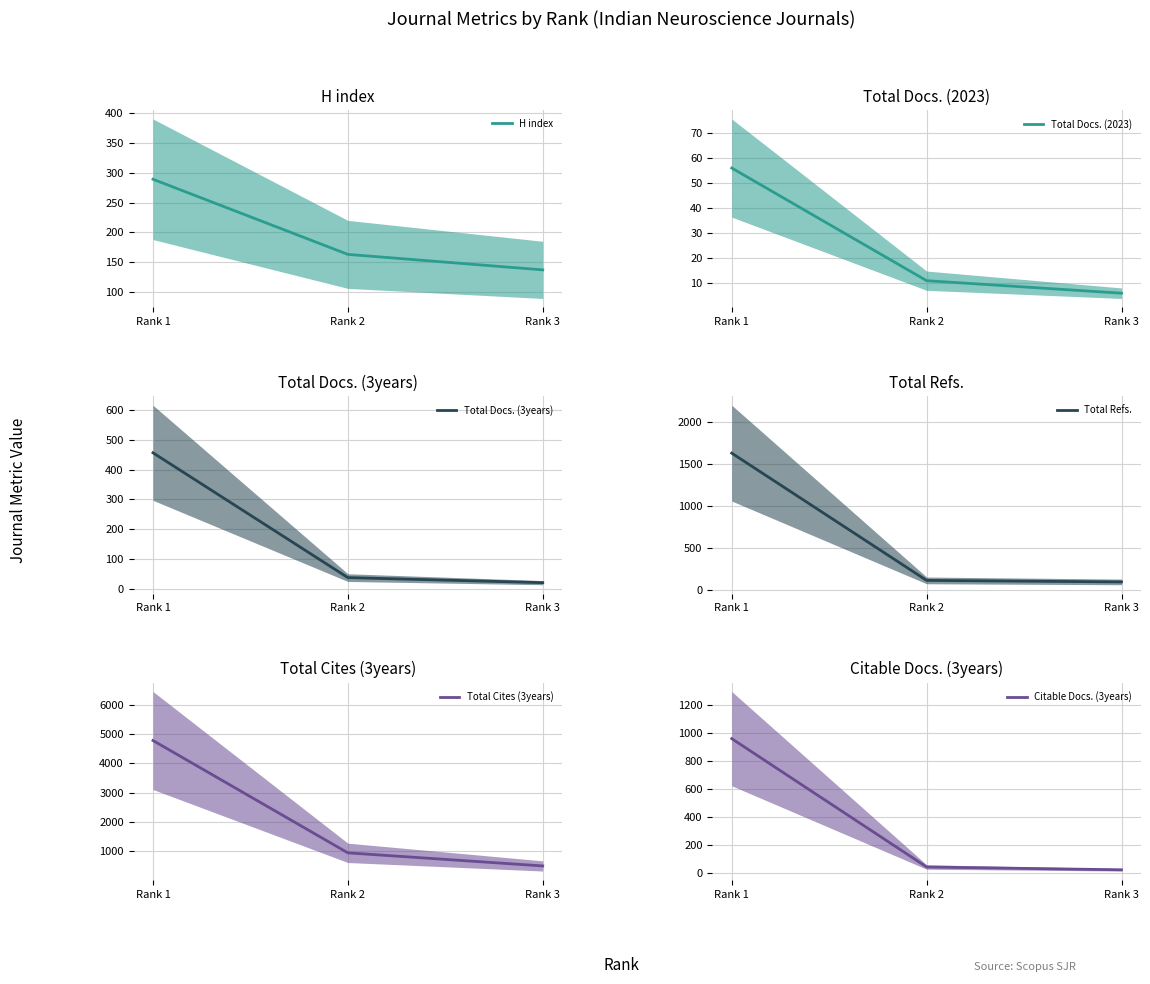

What is the total value across all series at Rank 2?

1313